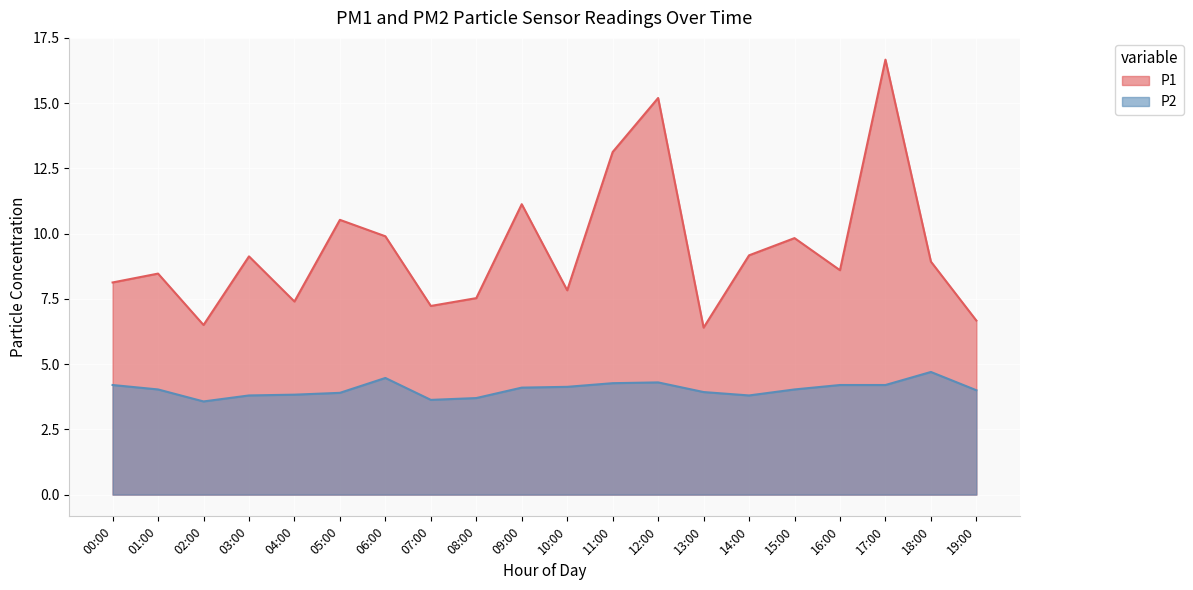

Which series has the largest range (max minus min)?

P1